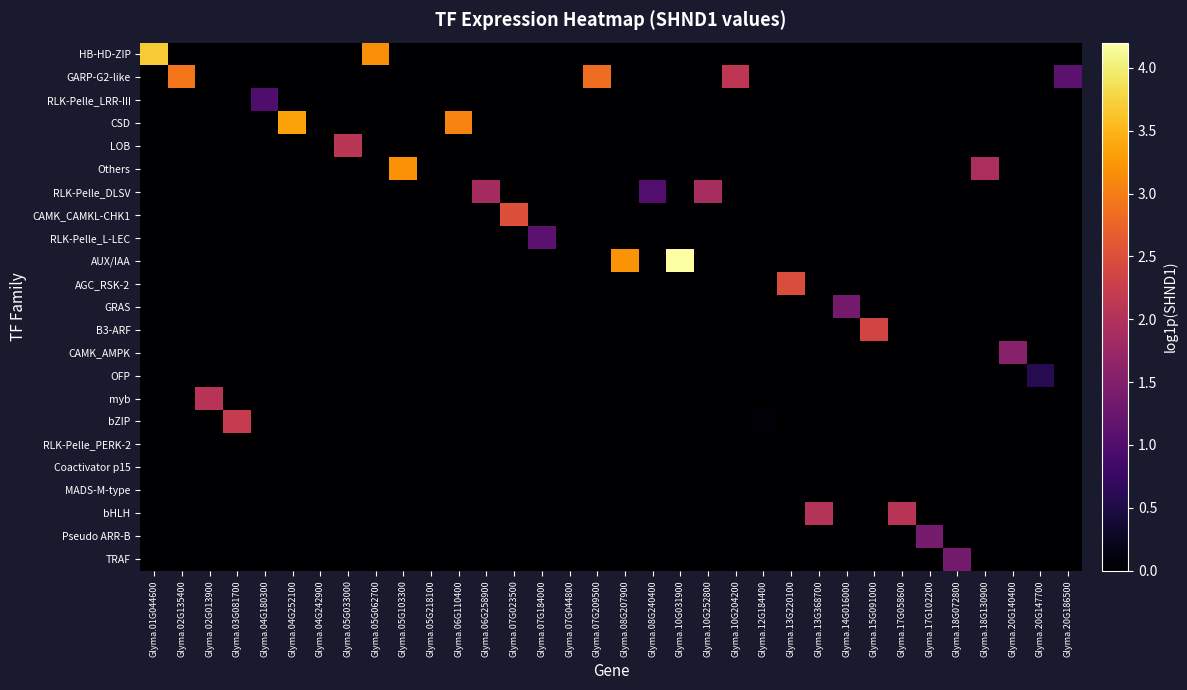

Count the number of data series in this chart.

23